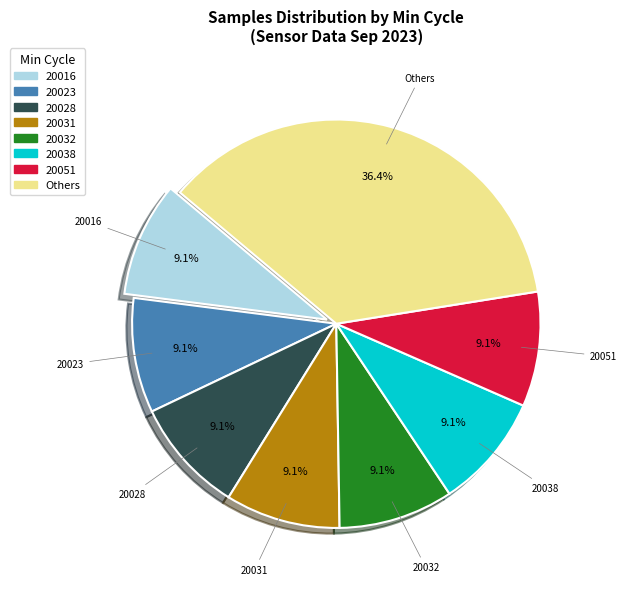

Is there a majority slice in this chart?

No